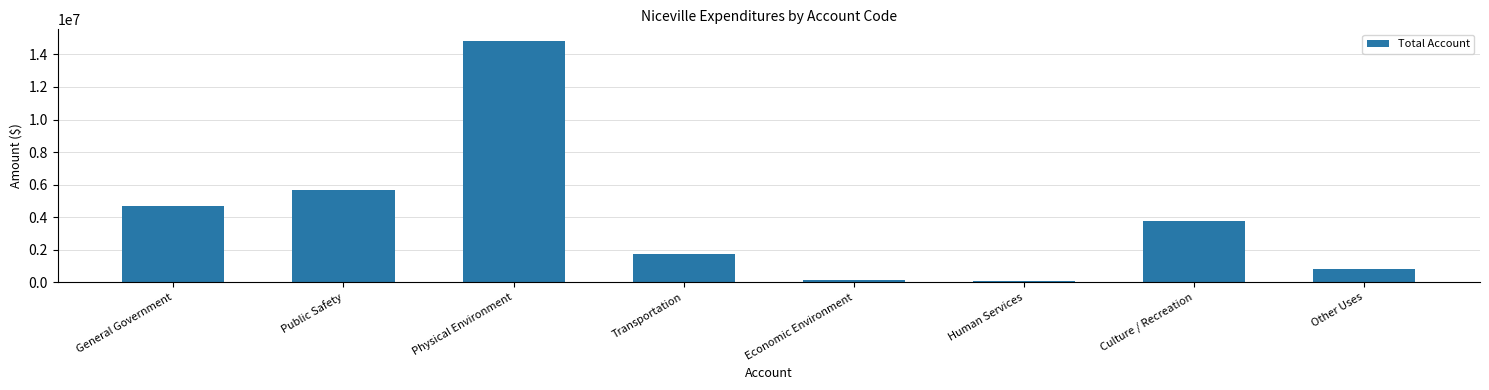

How many series are shown in this chart?

1